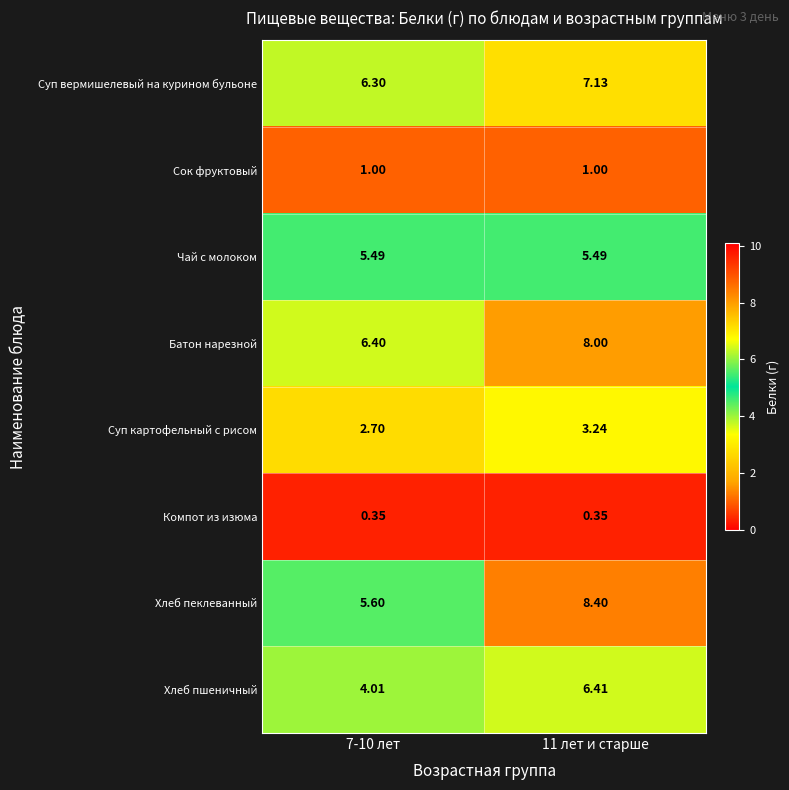

Rank the series by their maximum value, from lowest to highest.

Компот из изюма, Сок фруктовый, Суп картофельный с рисом, Чай с молоком, Хлеб пшеничный, Суп вермишелевый на курином бульоне, Батон нарезной, Хлеб пеклеванный